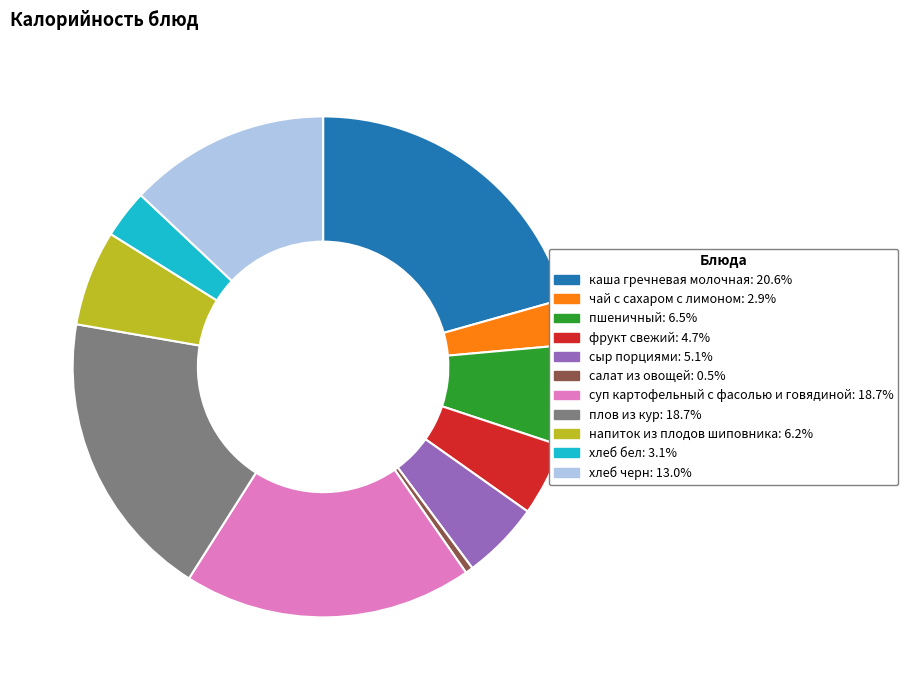

Is the sum of пшеничный and сыр порциями greater than half?

No